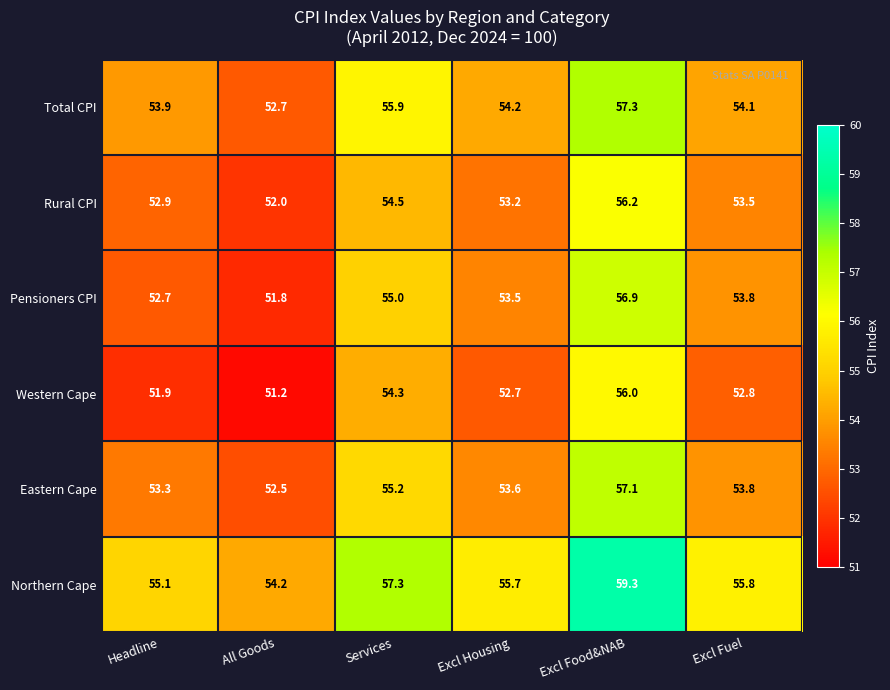

Which series has the largest total across all categories?

Northern Cape